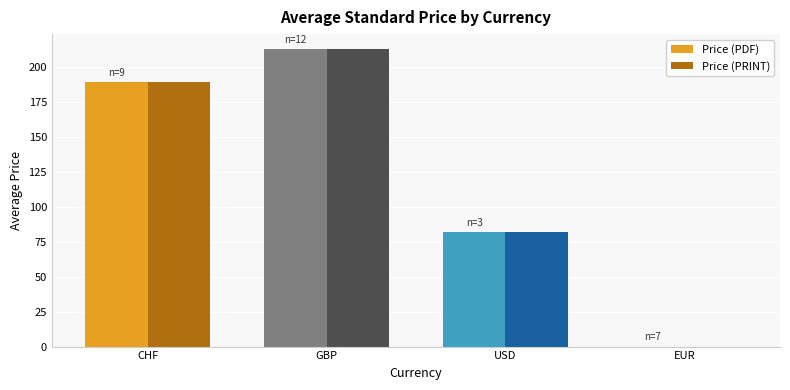

True or false: Price (PRINT) has a value of 213.2 at GBP.

True